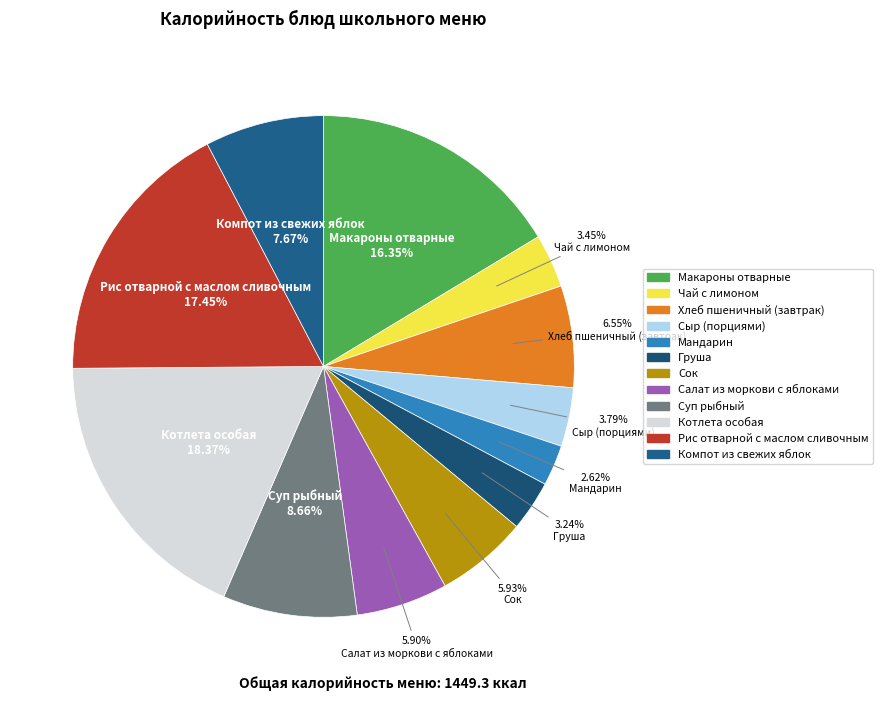

Combined, do Мандарин and Компот из свежих яблок account for over 50%?

No